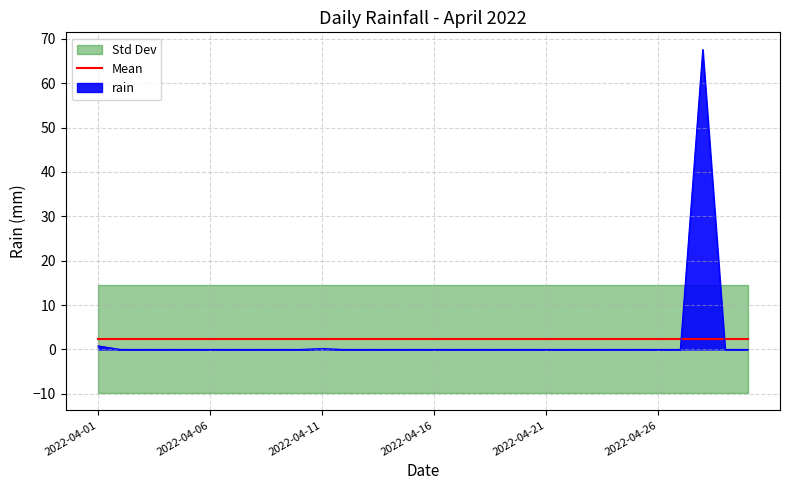

Reading left to right, list all the values displayed in this chart.

0.8	0.0	0.0	0.0	0.0	0.0	0.0	0.0	0.0	0.0	0.2	0.0	0.0	0.0	0.0	0.0	0.0	0.0	0.0	0.0	0.0	0.0	0.0	0.0	0.0	0.0	0.0	67.6	0.0	0.0